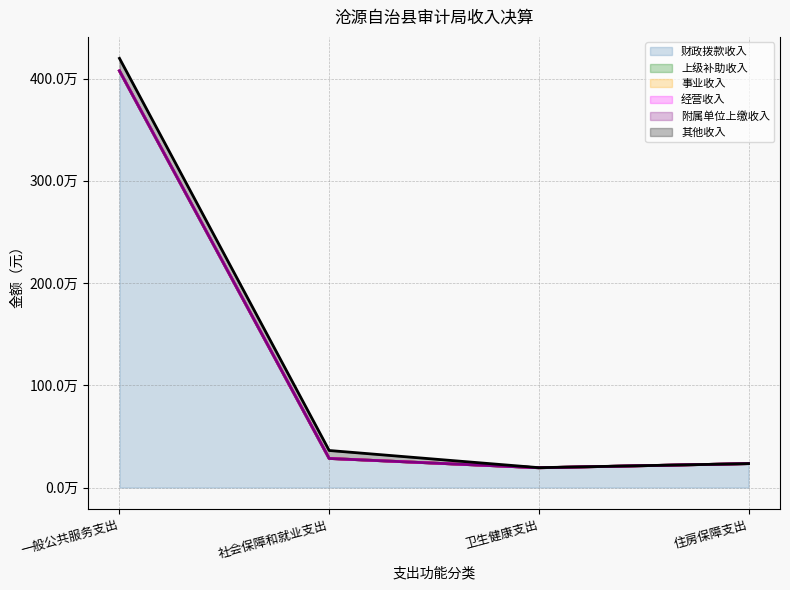

True or false: 上级补助收入 and 其他收入 cross at least once.

False